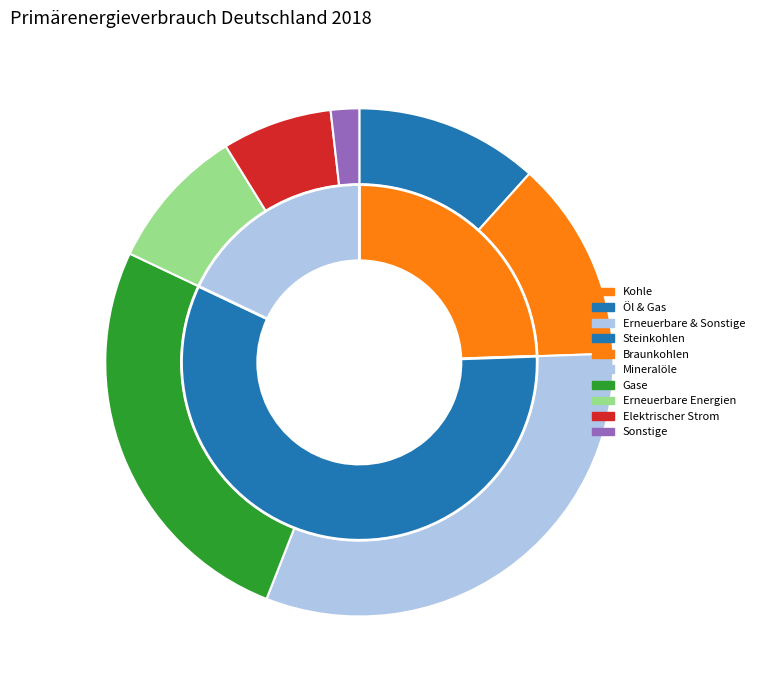

How many slices are in this pie chart?

7